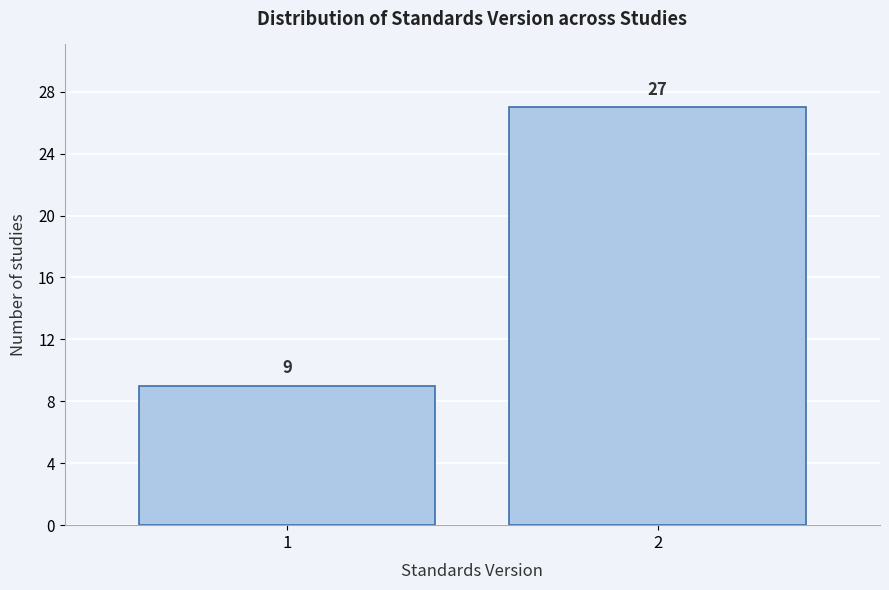

Reading left to right, transcribe all the data shown in this chart.

9	27